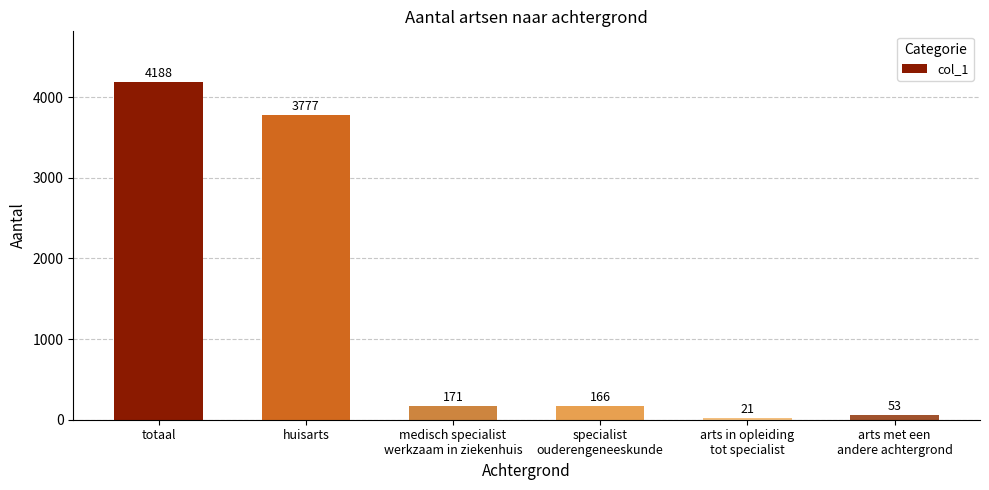

True or false: the data shows 3777 at huisarts.

True